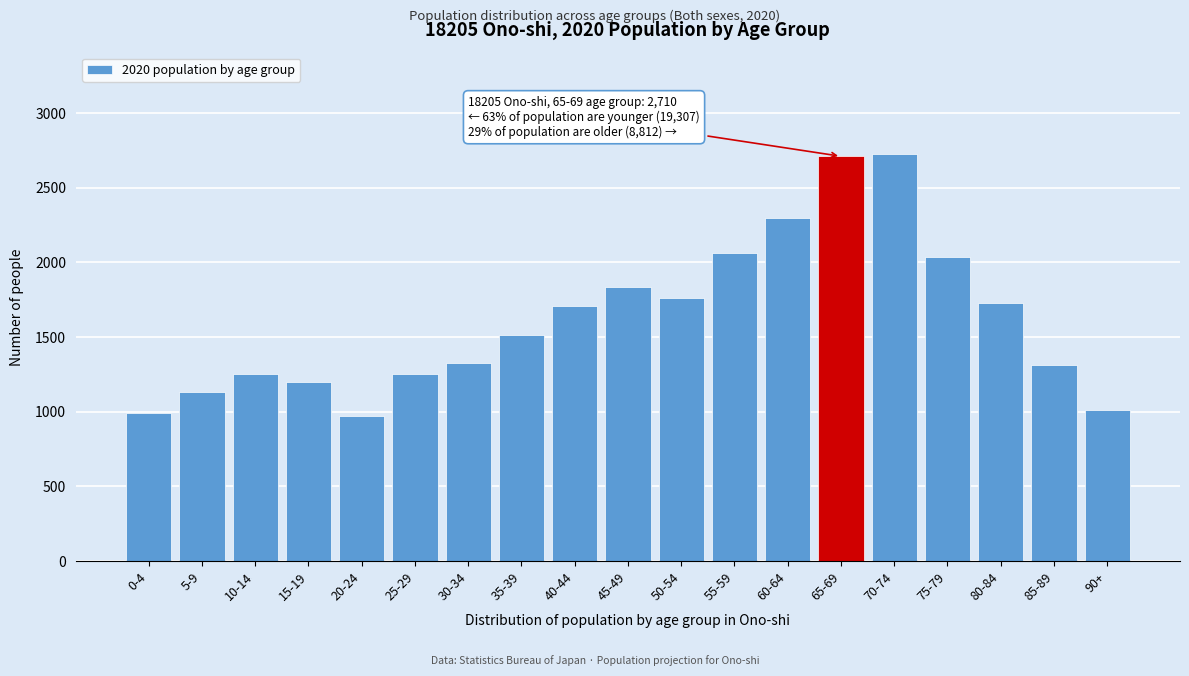

What is the maximum value shown in the chart?

2723